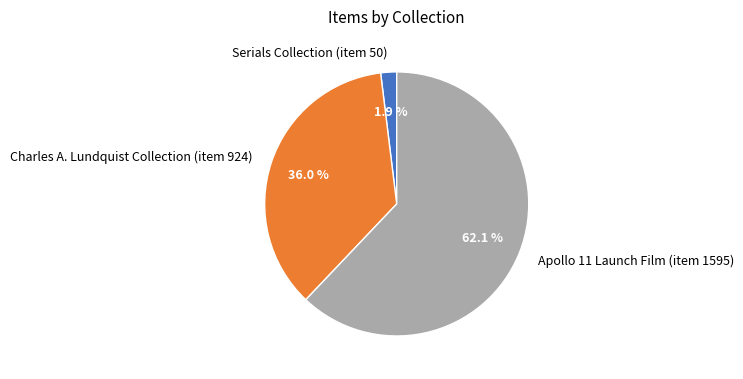

How many segments does this pie chart have?

3